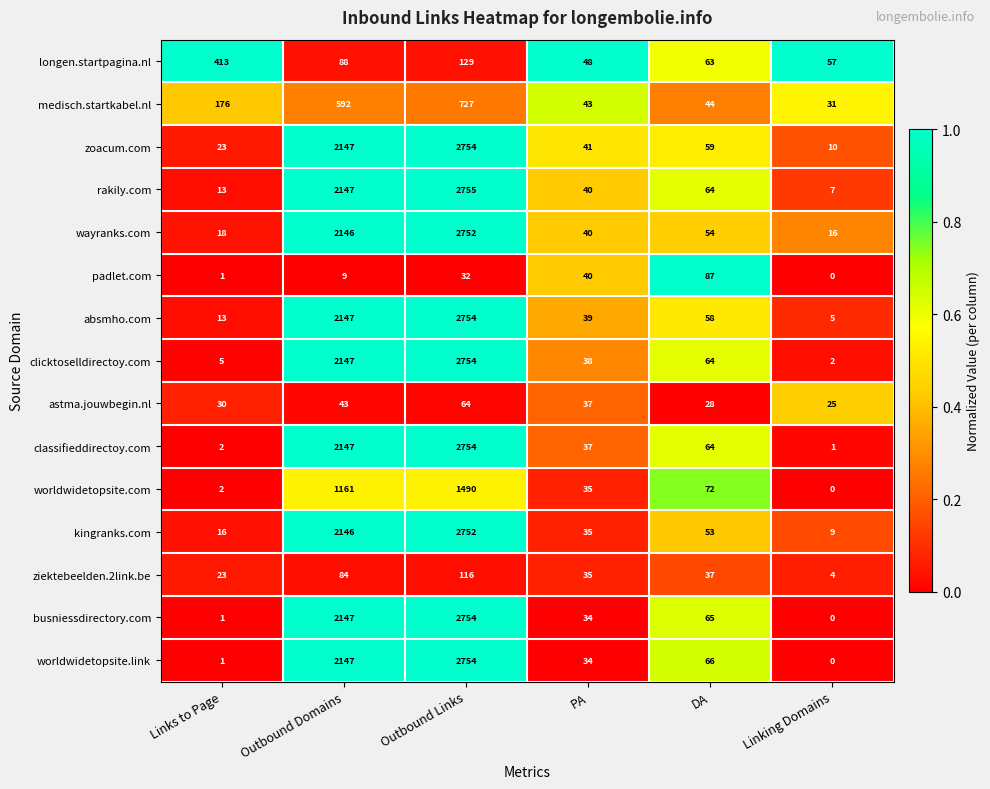

What is the greatest value displayed?

2755